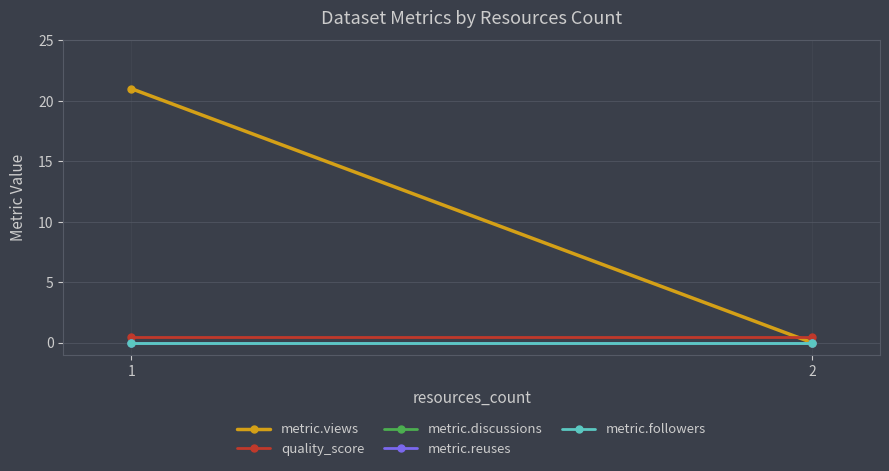

What are all the series names shown in the legend?

metric.views, quality_score, metric.discussions, metric.reuses, metric.followers